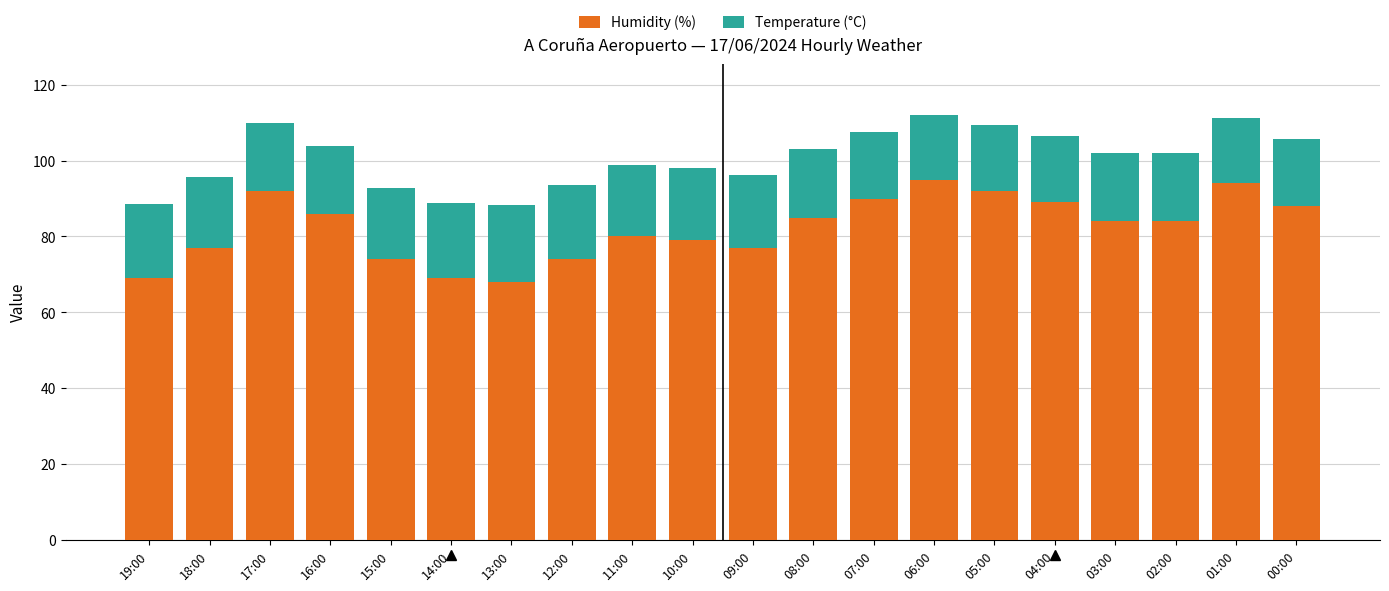

What is the highest value of the Humidity (%) series?

95.0